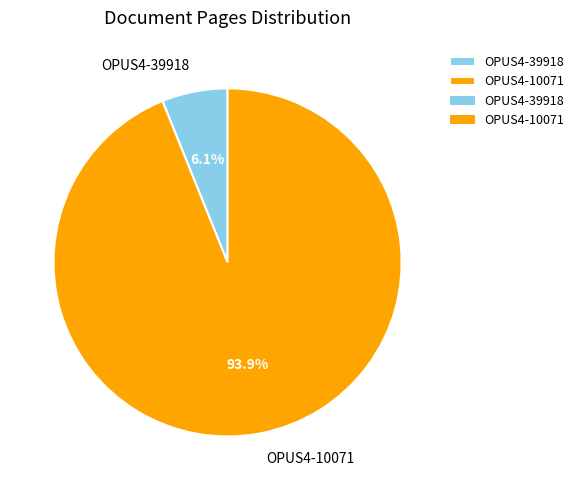

To the nearest percent, what percentage of the pie is OPUS4-39918?

6%